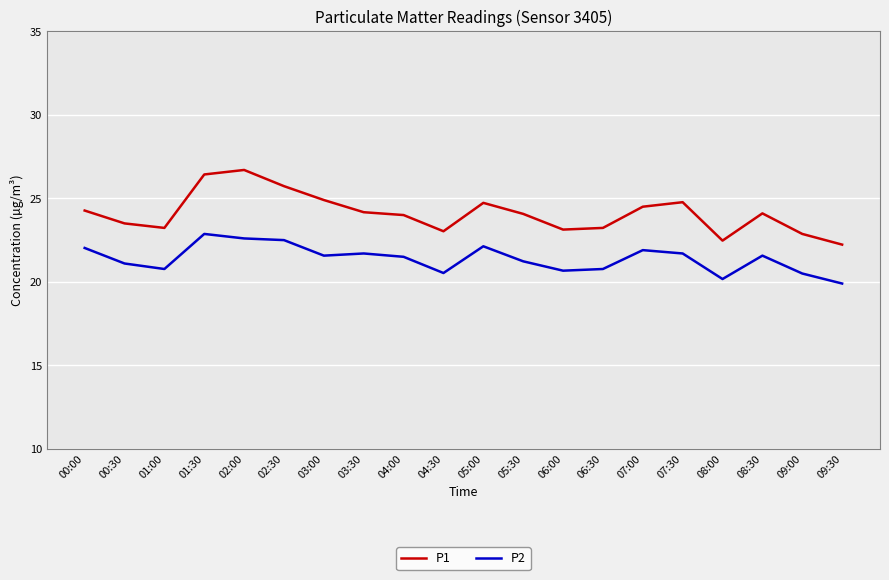

True or false: P2 and P1 intersect in this chart.

False